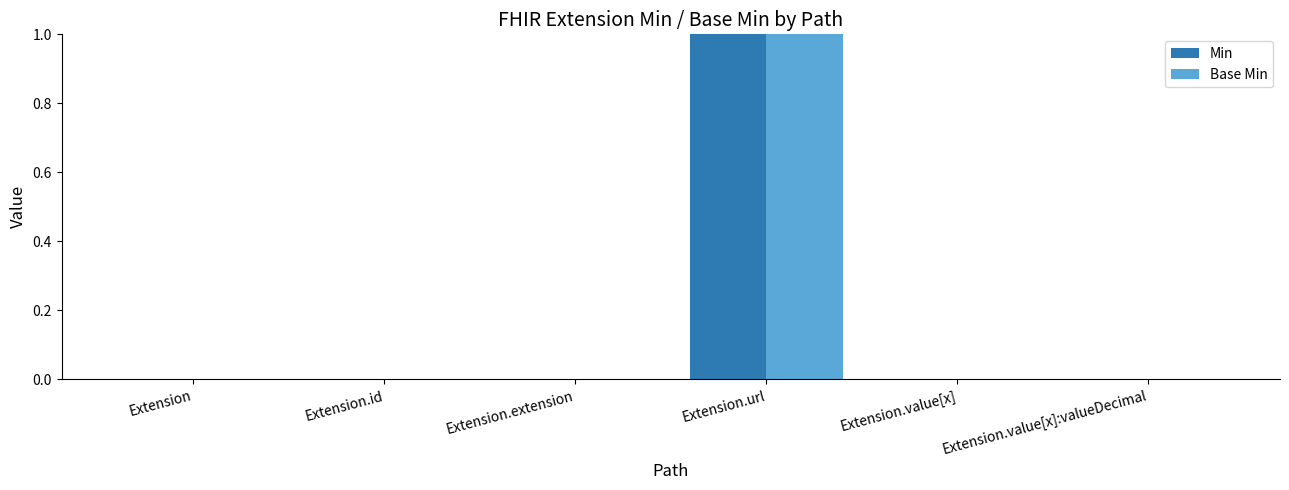

Which label corresponds to the largest value in the chart?

Extension.url